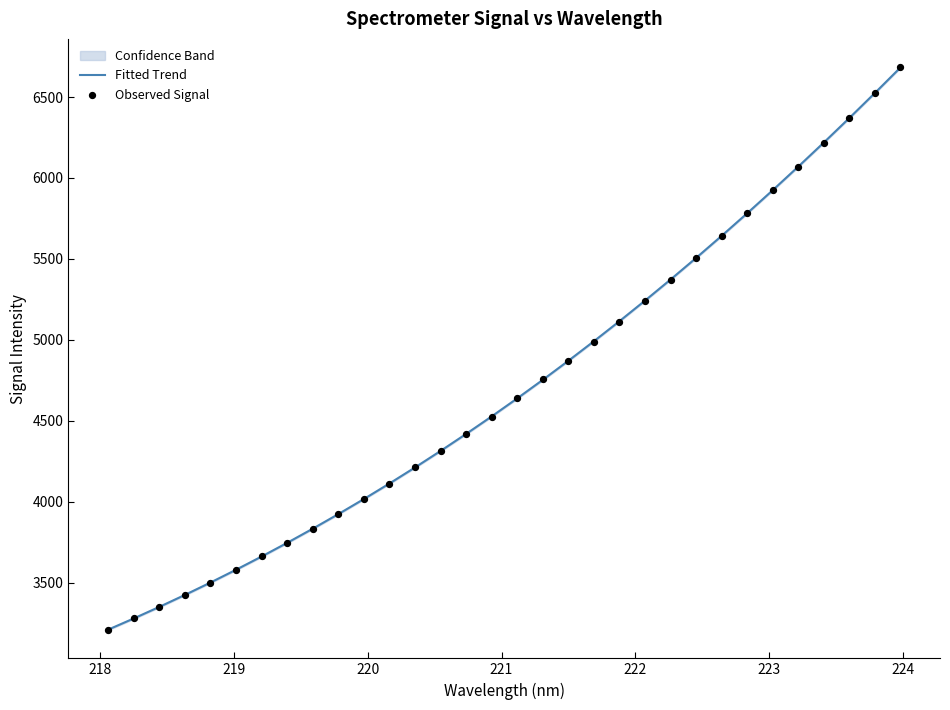

At how many categories does at least one series exceed 4835?

14